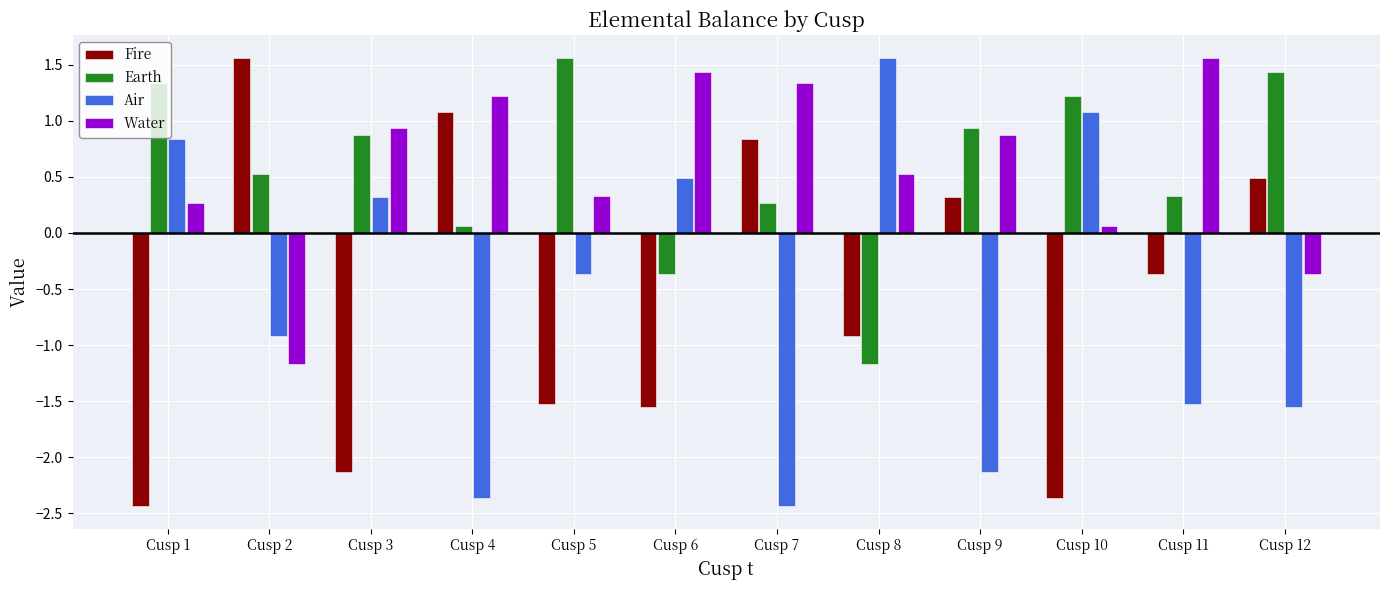

The value of Water at Cusp 11 is 2.2. True or false?

False